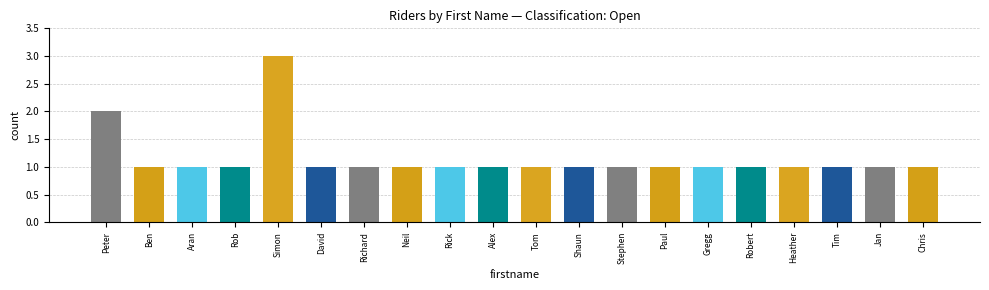

What is the maximum value shown in the chart?

3